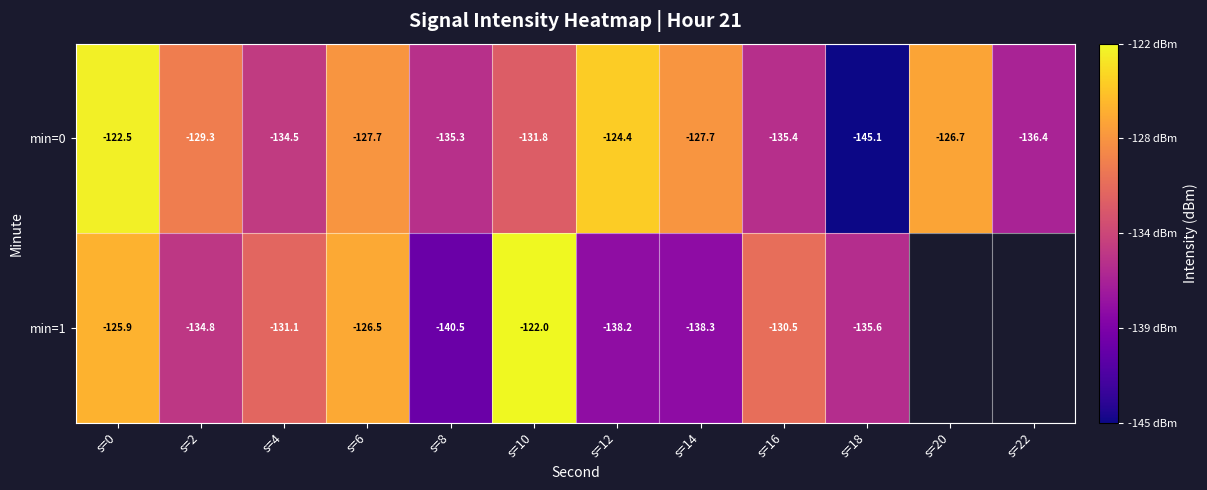

What is the minimum value shown in the chart?

-145.1